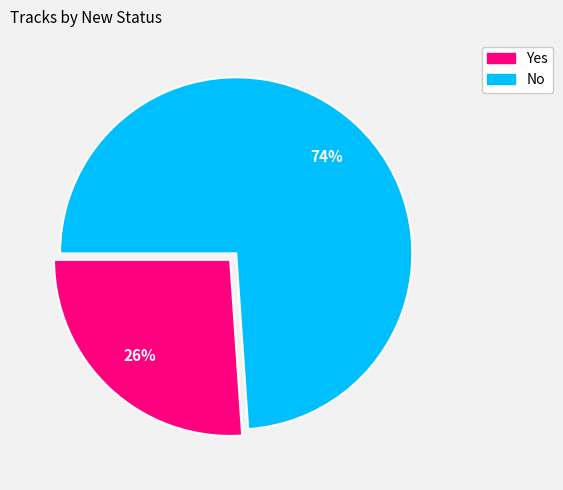

Is the sum of No and Yes greater than half?

Yes